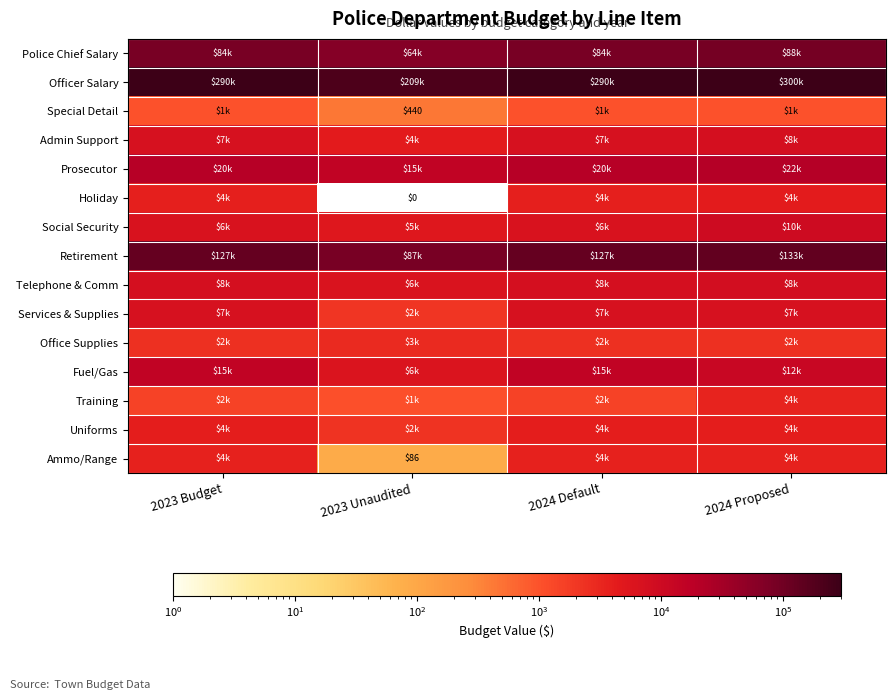

Where is Uniforms nearest to the value 3104?

2023 Unaudited